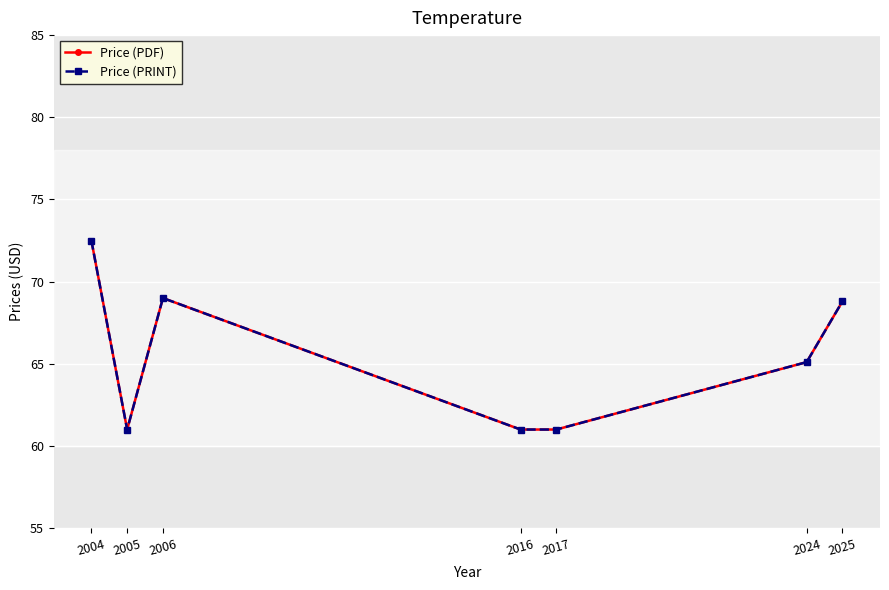

Does the chart have visible grid lines?

Yes